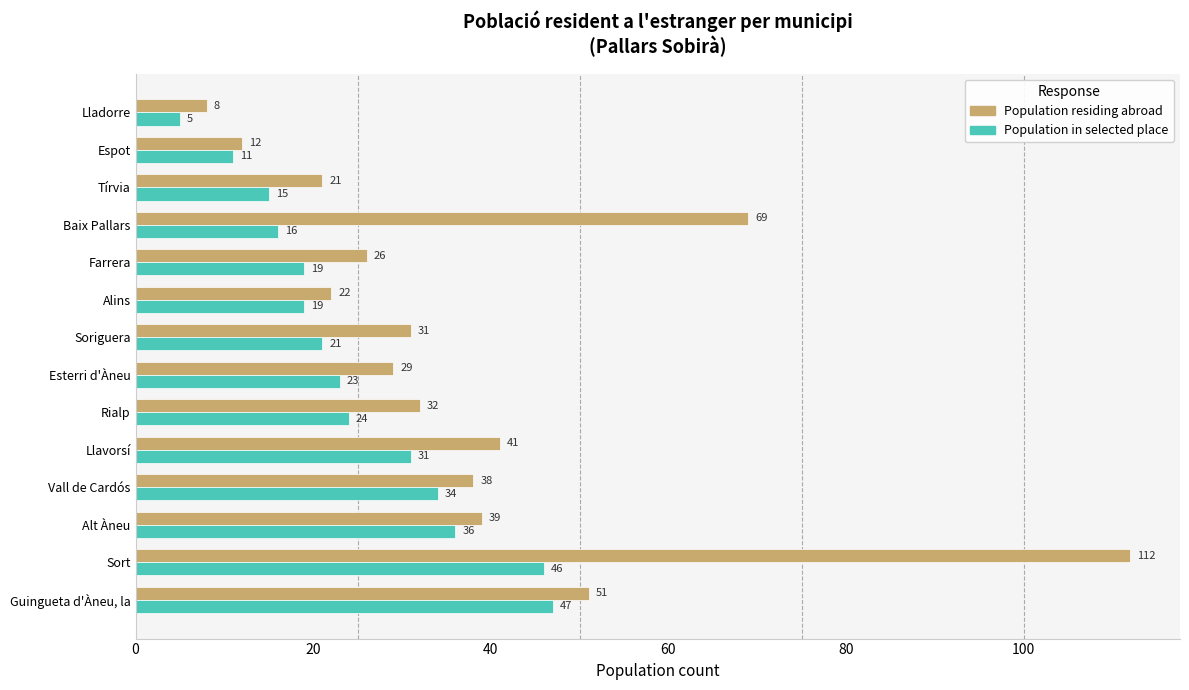

At Lladorre, list the series in order from smallest to largest.

Population in selected place, Population residing abroad